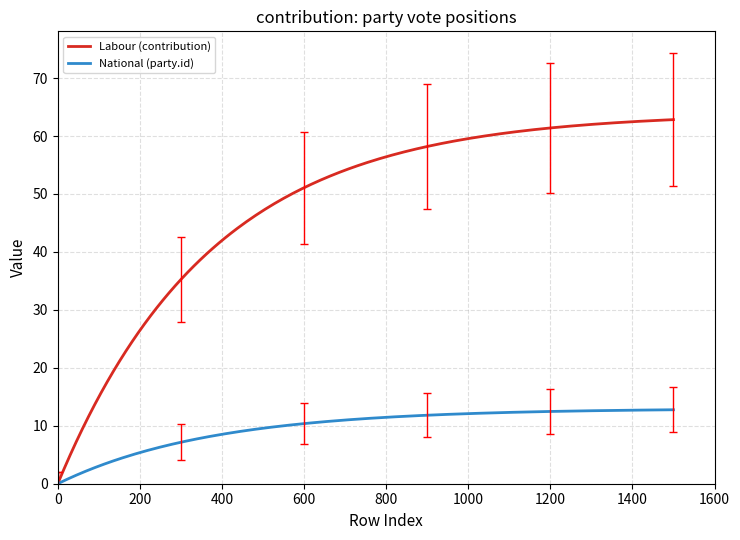

What is the highest value of the Labour (contribution) series?

62.8